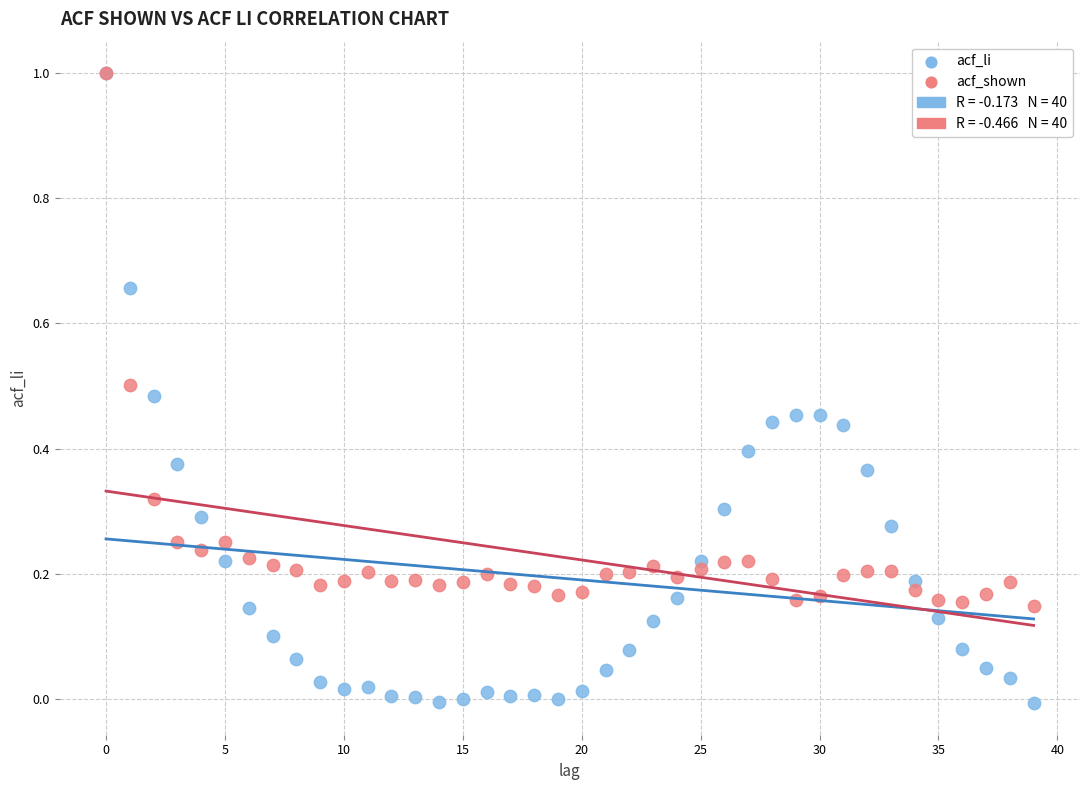

Which series has the widest spread of Y values?

acf_li